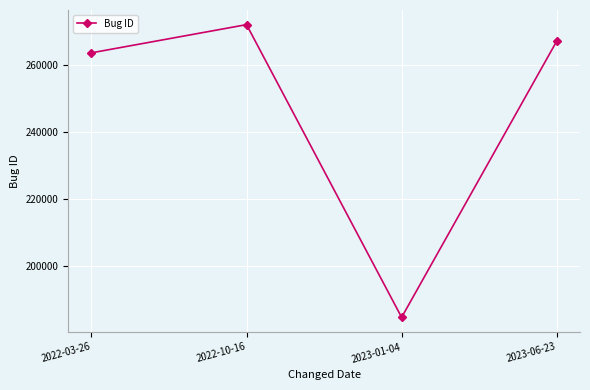

Read the value at 2023-06-23.

267127